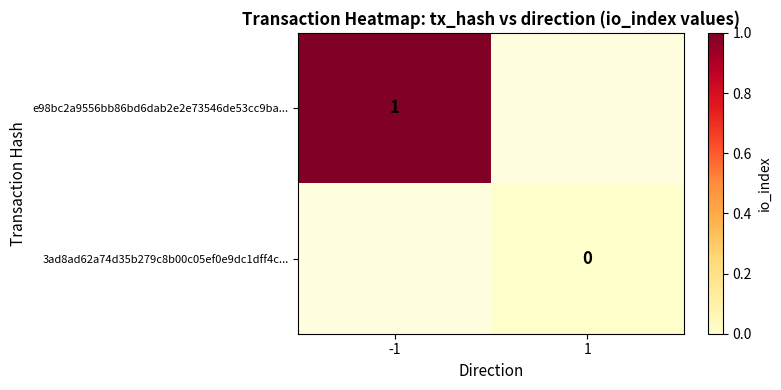

The value of e98bc2a9556bb86bd6dab2e2e73546de53cc9ba... at -1 is 1. True or false?

True